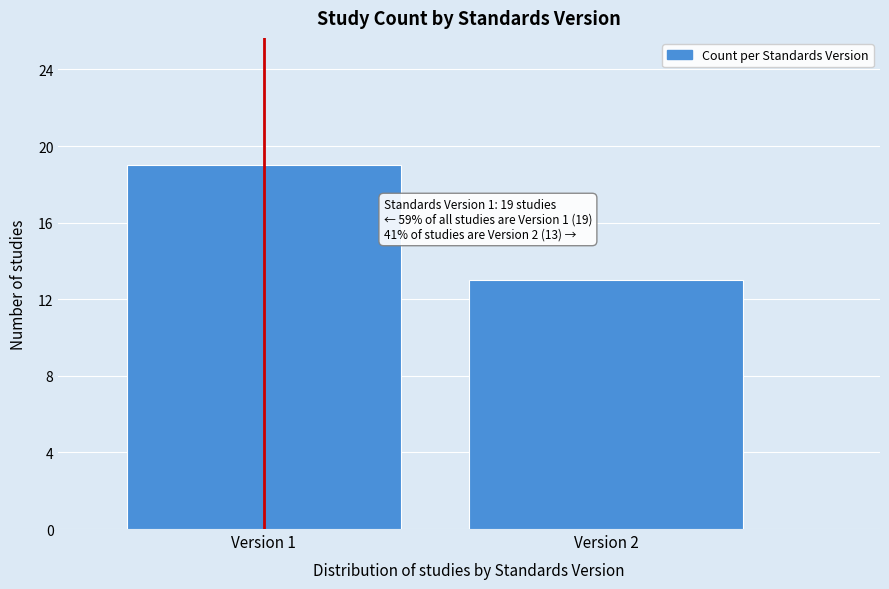

Reading left to right, what are all the values shown in this chart?

19	13